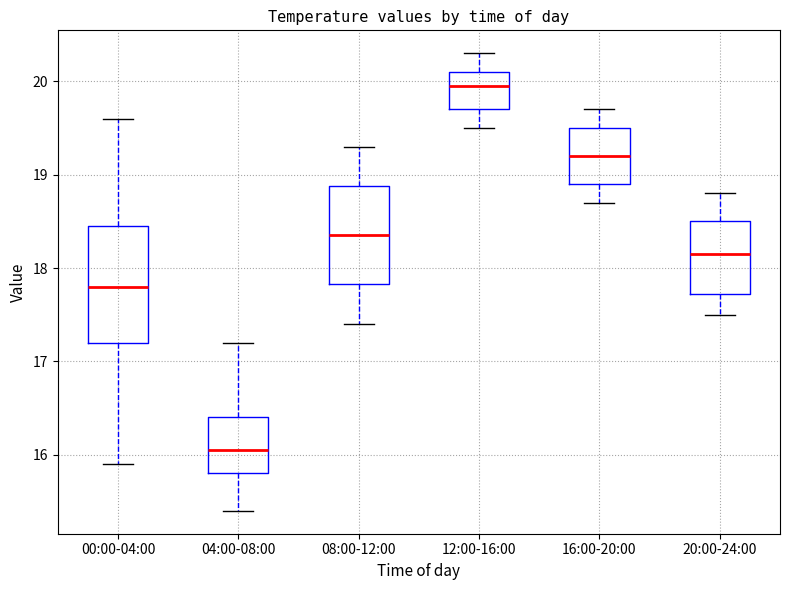

Which box is the tallest, from its lower edge to its upper edge?

00:00-04:00